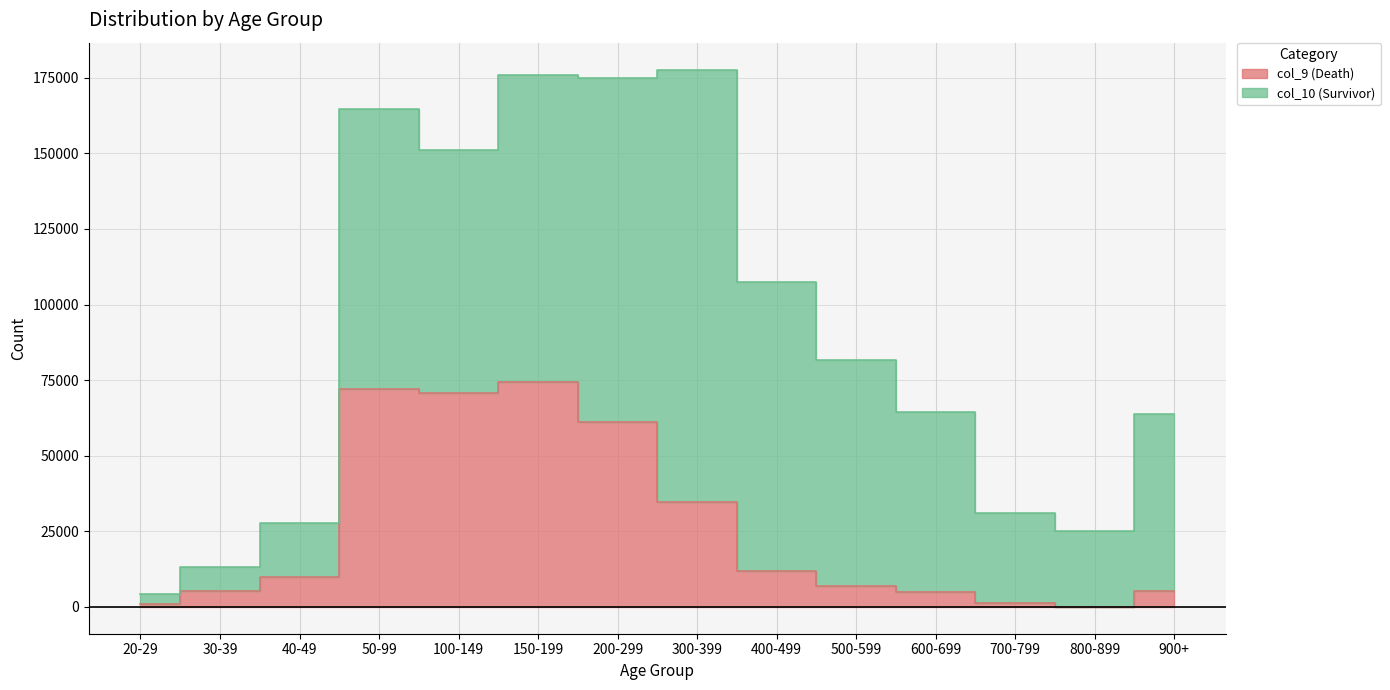

What is the ratio of the value at 500-599 to the value at 150-199?

0.1